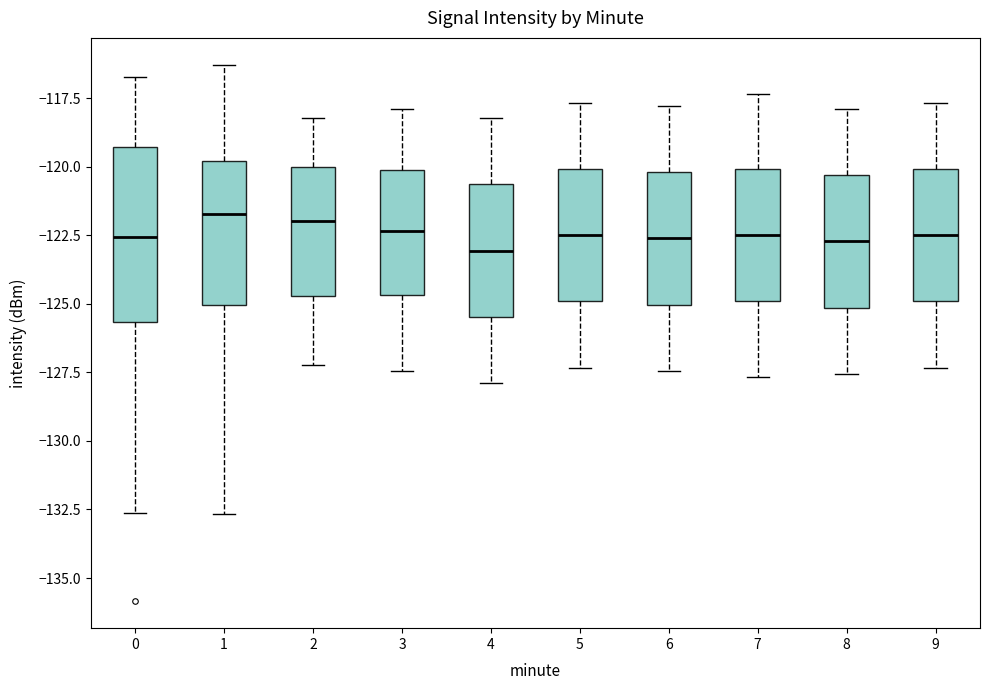

Which box is the tallest, from its lower edge to its upper edge?

0